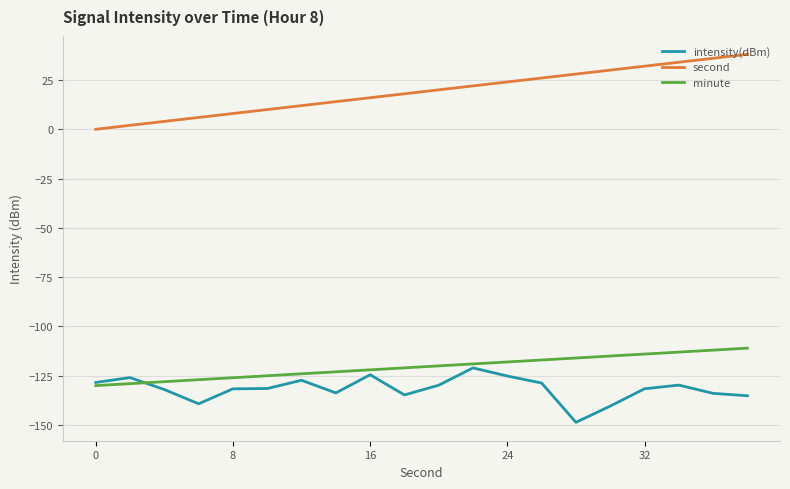

Which series has the widest spread of values?

second